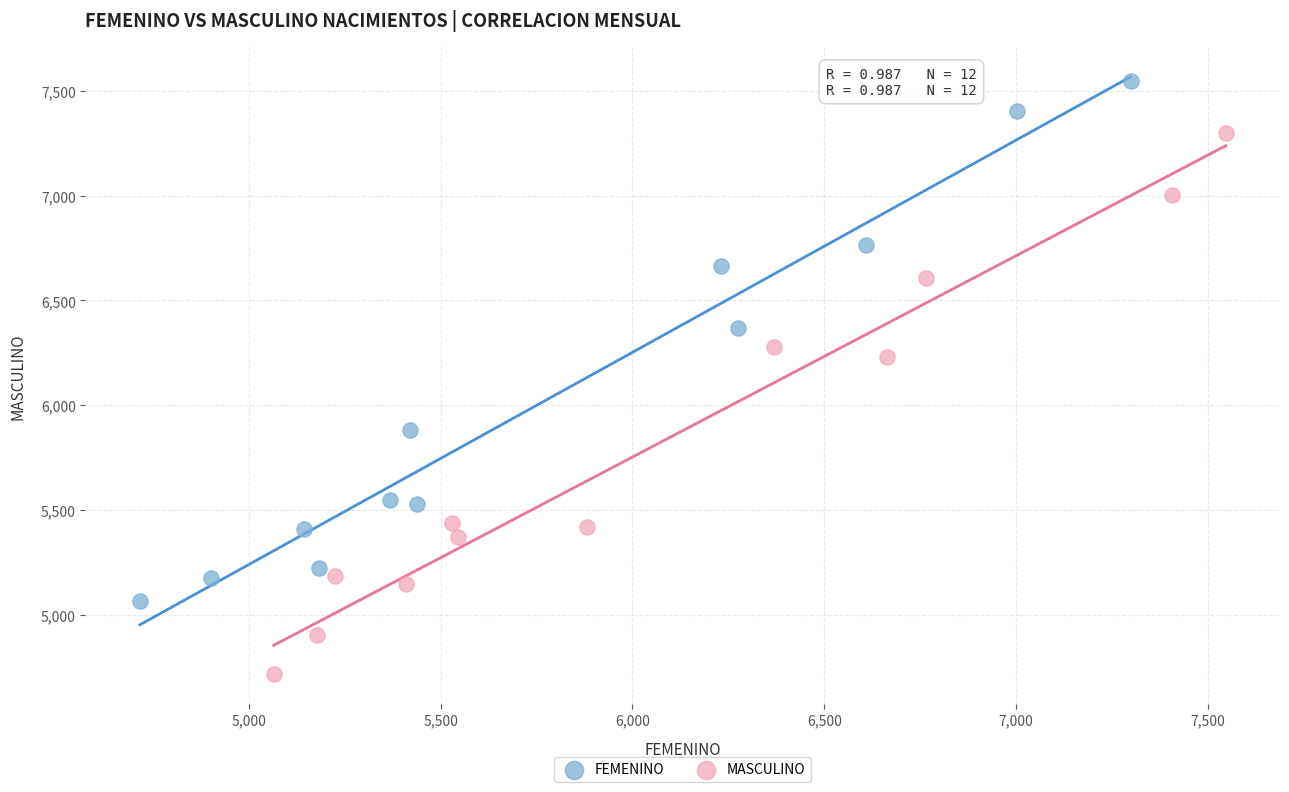

Which series has the widest spread of Y values?

MASCULINO